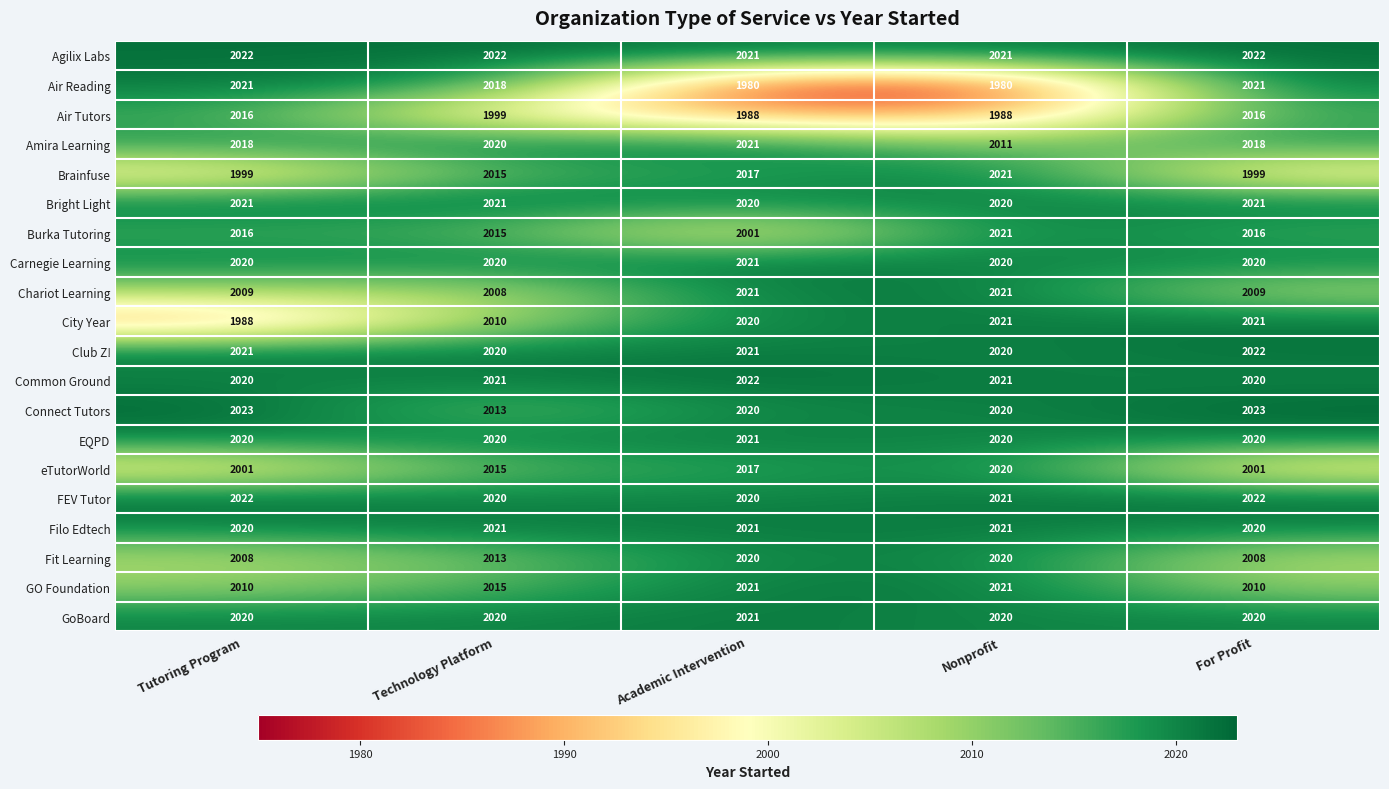

Is it true that GoBoard equals 912 at Technology Platform?

False